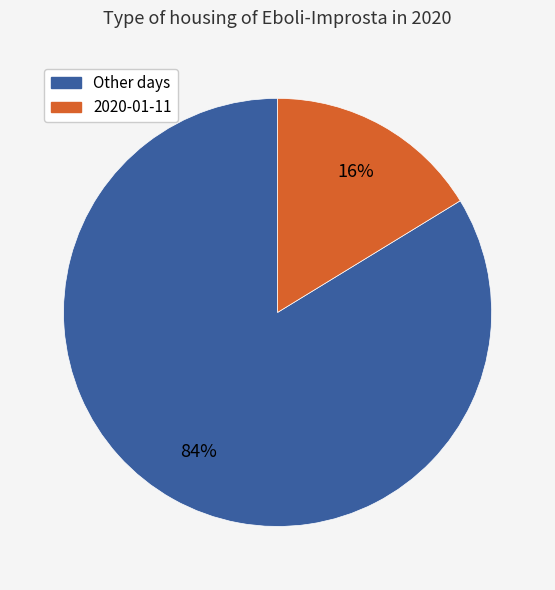

To the nearest percent, what is the average slice percentage?

50%